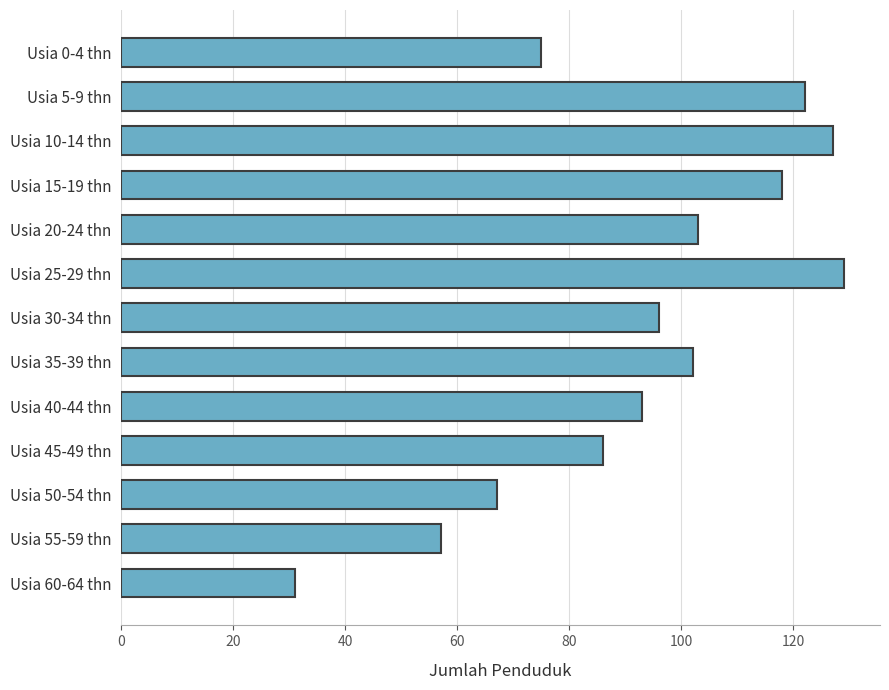

Which label corresponds to the largest value in the chart?

Usia 25-29 thn